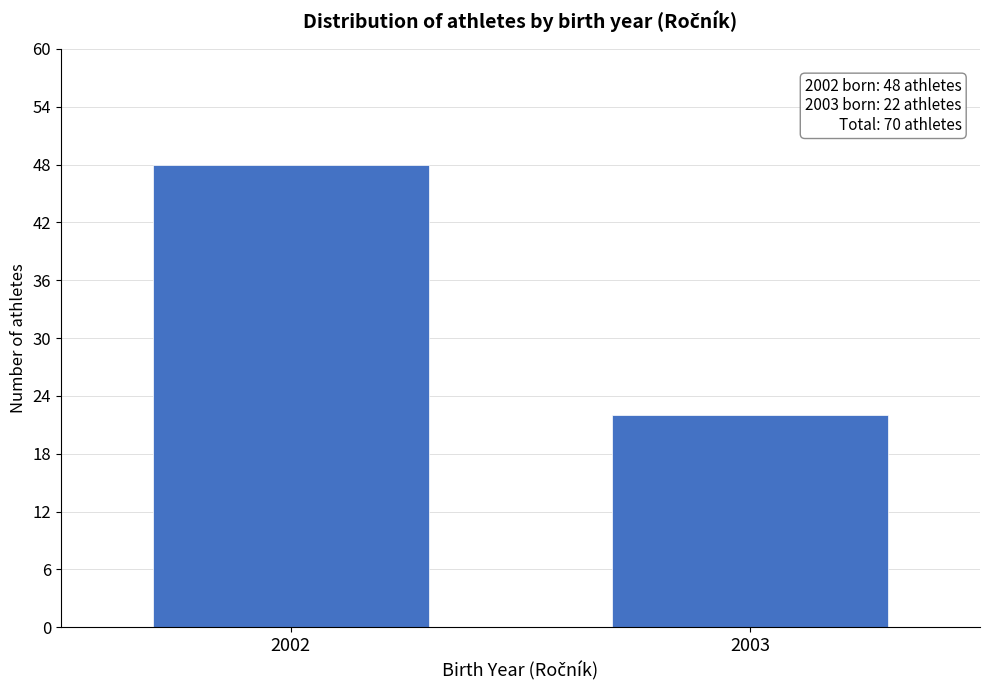

Reading left to right, extract all data points from this chart.

48	22